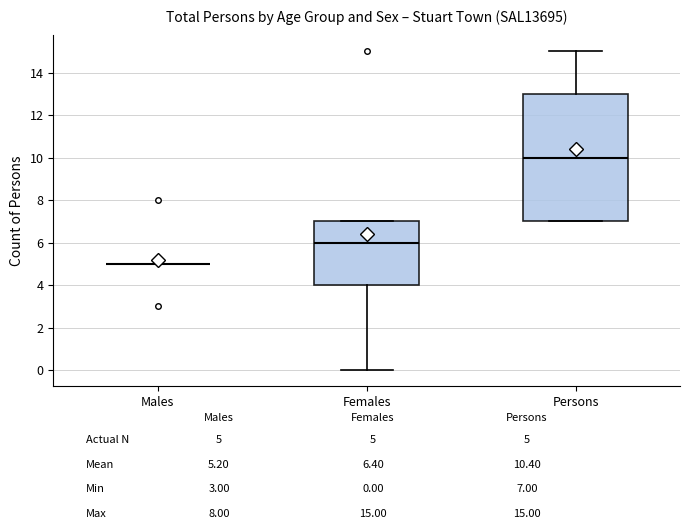

Reading left to right, read every box against the y-axis: the position of its median line, the range the box covers, and the ends of its whiskers. The values are not printed on the chart, so give them approximately, as read against the axis.

Males: box collapsed to a line at 5, whiskers 5 to 5
Females: median 6, box 4 to 7, whiskers 0 to 7
Persons: median 10, box 7 to 13, whiskers 7 to 15